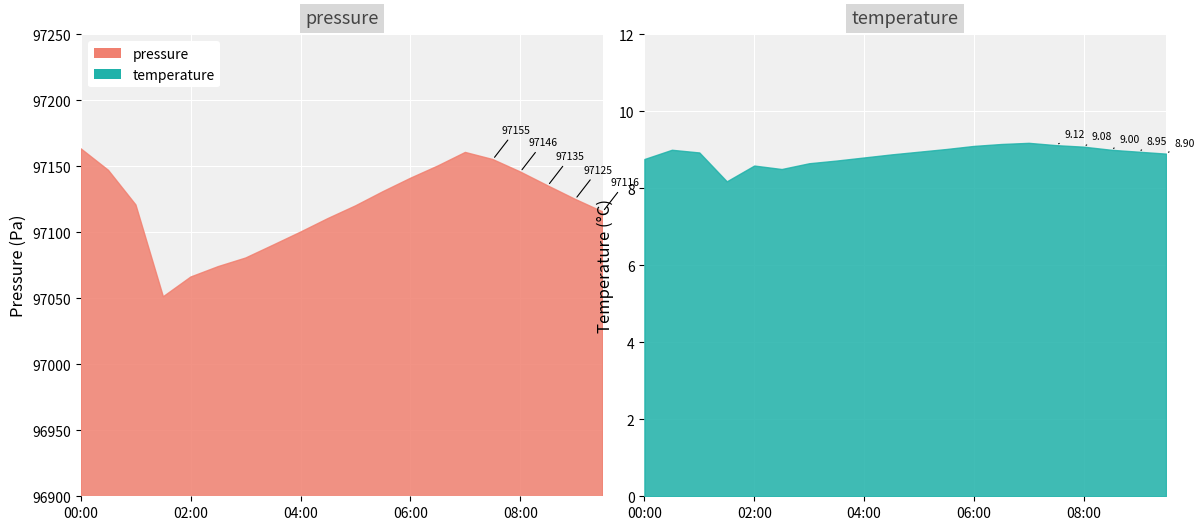

True or false: pressure has more than 2 points higher than both neighbors.

False